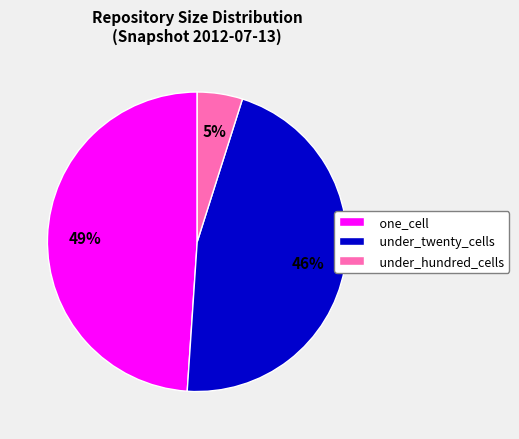

True or false: under_twenty_cells accounts for 46% of the total.

True